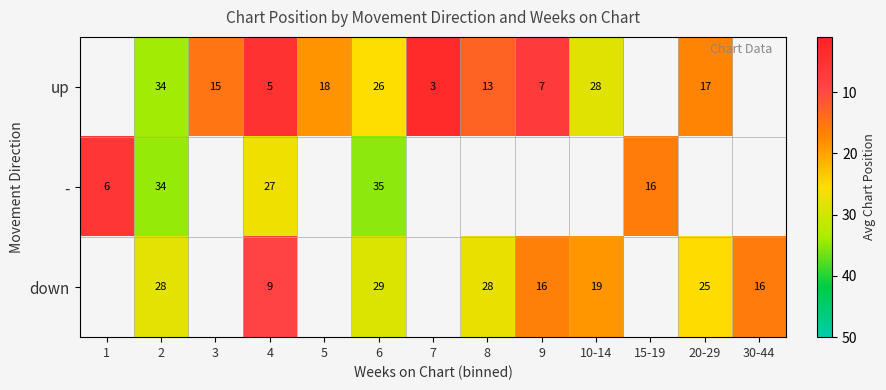

What is the difference between the highest and lowest values at 2?

6